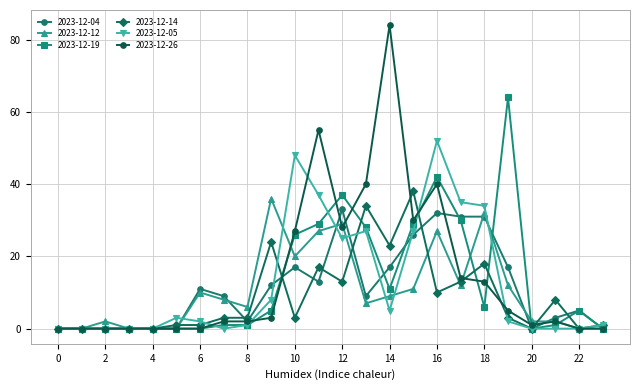

Does the chart display data point markers on the line(s)?

Yes